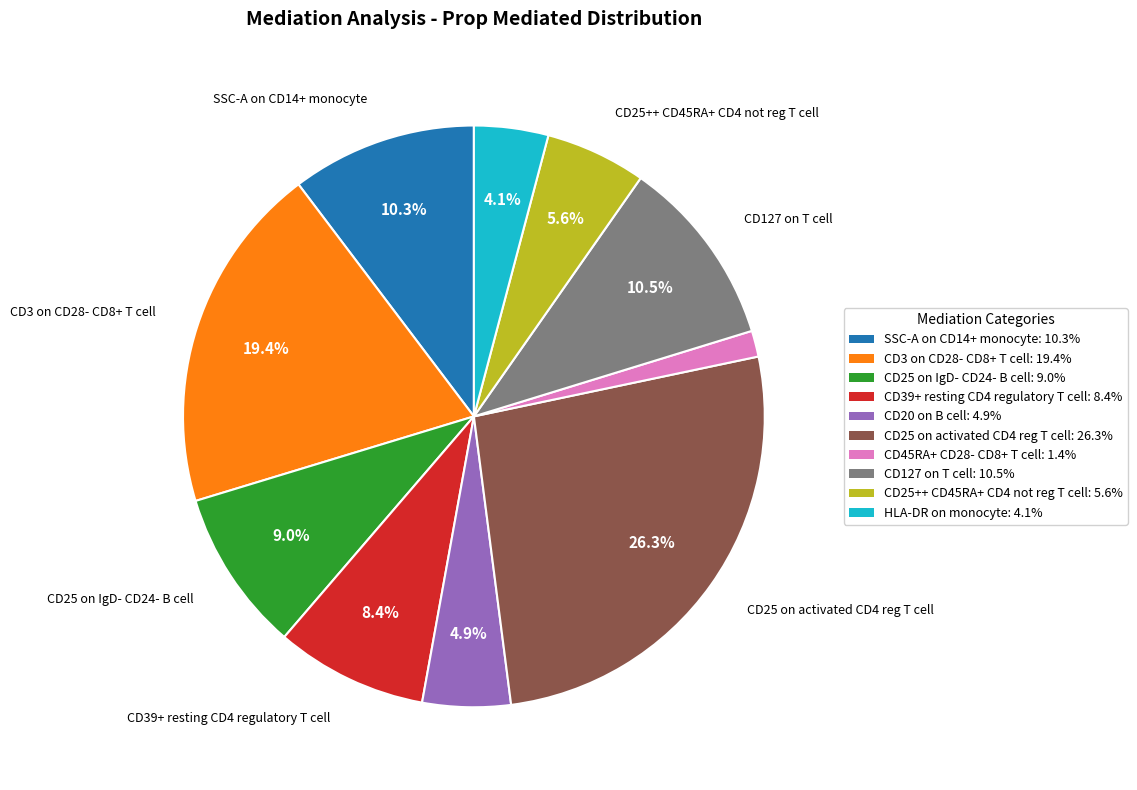

Do CD45RA+ CD28- CD8+ T cell: 1.4% and CD25 on activated CD4 reg T cell: 26.3% together represent more than half of the pie?

No